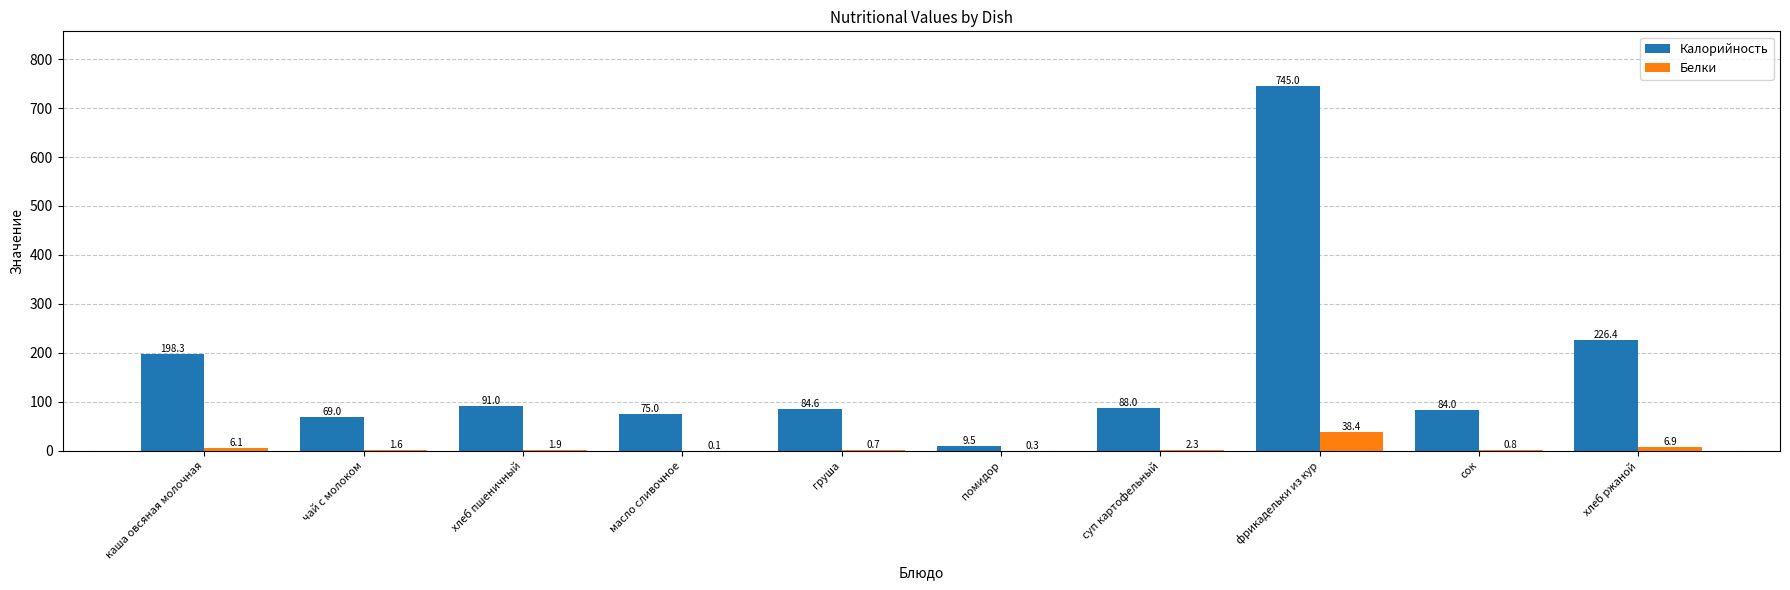

Where is Калорийность nearest to the value 377?

хлеб ржаной